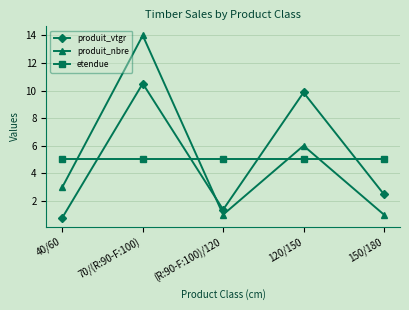

How many interior local peaks does the produit_nbre series have?

2